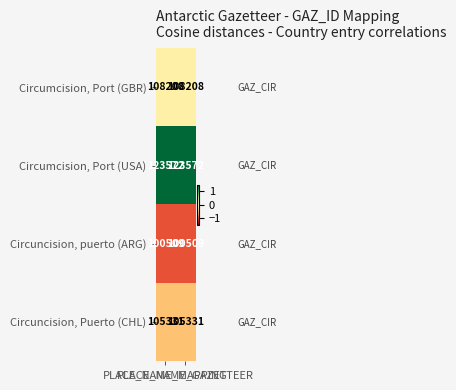

Rank the series by their maximum value, from lowest to highest.

Circuncision, puerto (ARG), Circuncision, Puerto (CHL), Circumcision, Port (GBR), Circumcision, Port (USA)